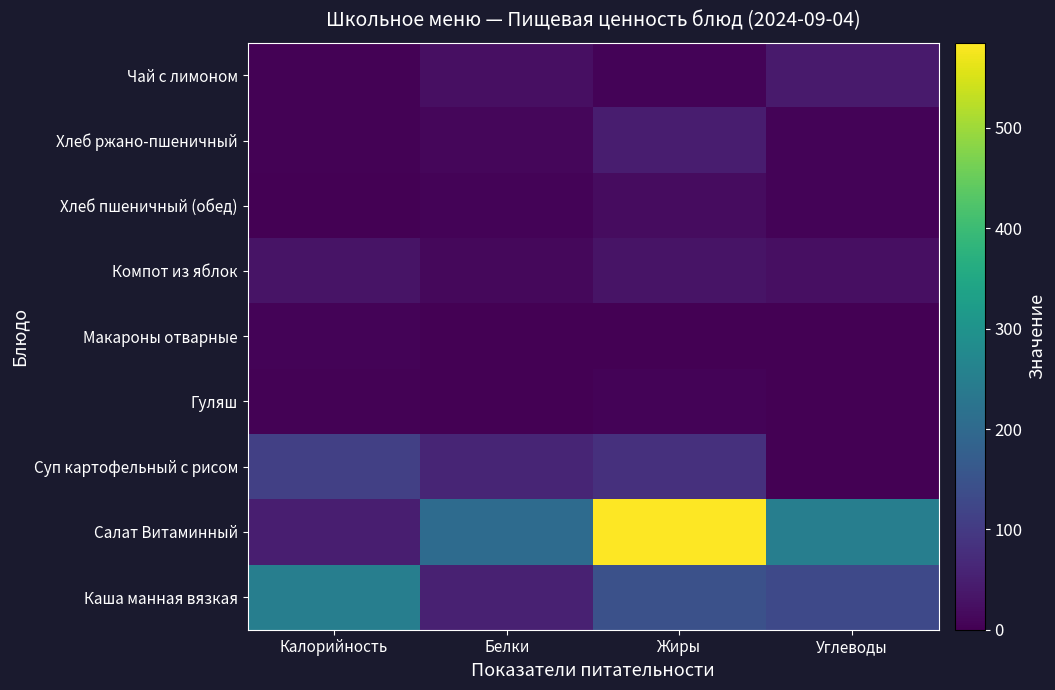

Reading left to right, transcribe all the data shown in this chart.

Каша манная вязкая: Калорийность=250.9	Белки=53.7	Жиры=146.1	Углеводы=130.0
Салат Витаминный: Калорийность=49.3	Белки=205.5	Жиры=585.0	Углеводы=250.1
Суп картофельный с рисом: Калорийность=111.0	Белки=61.6	Жиры=80.0	Углеводы=0.0
Гуляш: Калорийность=4.3	Белки=0.4	Жиры=4.7	Углеводы=0.7
Макароны отварные: Калорийность=5.5	Белки=0.0	Жиры=0.3	Углеводы=0.3
Компот из яблок: Калорийность=31.1	Белки=11.7	Жиры=30.1	Углеводы=24.3
Хлеб пшеничный (обед): Калорийность=0.6	Белки=6.6	Жиры=18.5	Углеводы=6.7
Хлеб ржано-пшеничный: Калорийность=3.7	Белки=9.4	Жиры=47.1	Углеводы=5.7
Чай с лимоном: Калорийность=3.2	Белки=23.9	Жиры=5.6	Углеводы=43.1